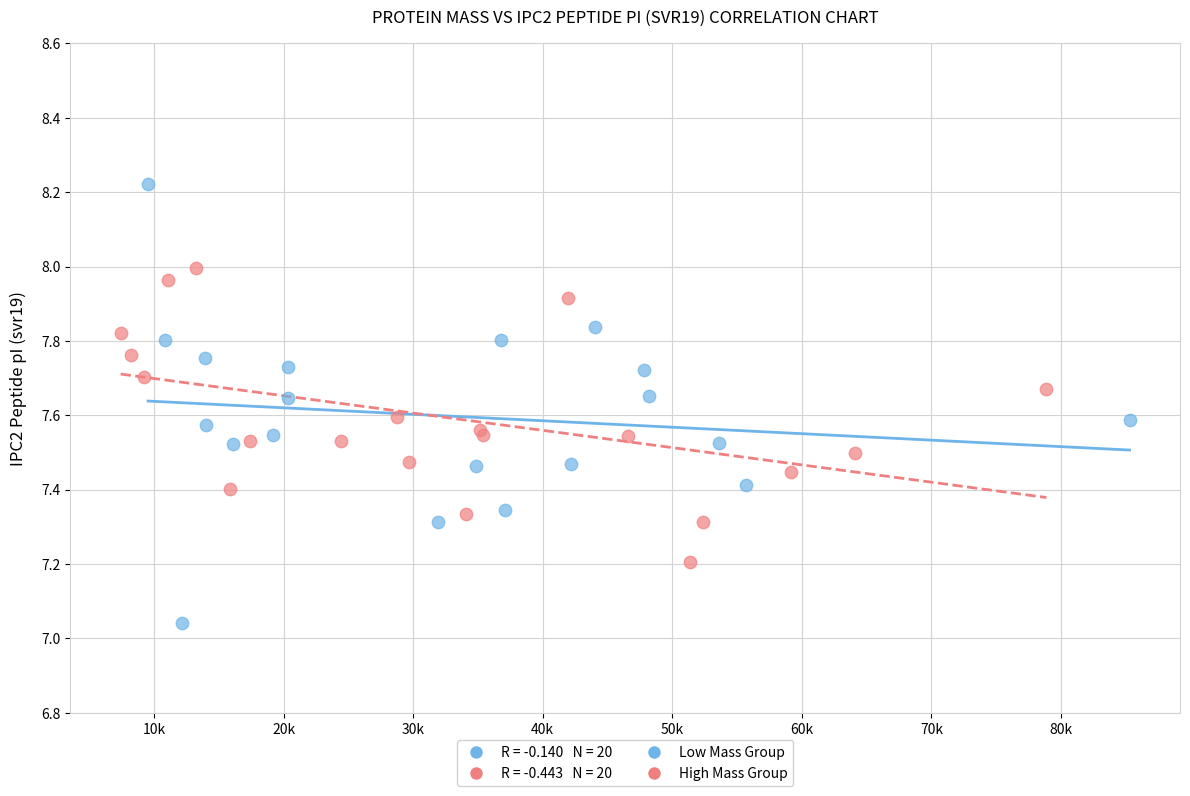

Which series has the largest Y range (max minus min)?

Low Mass Group